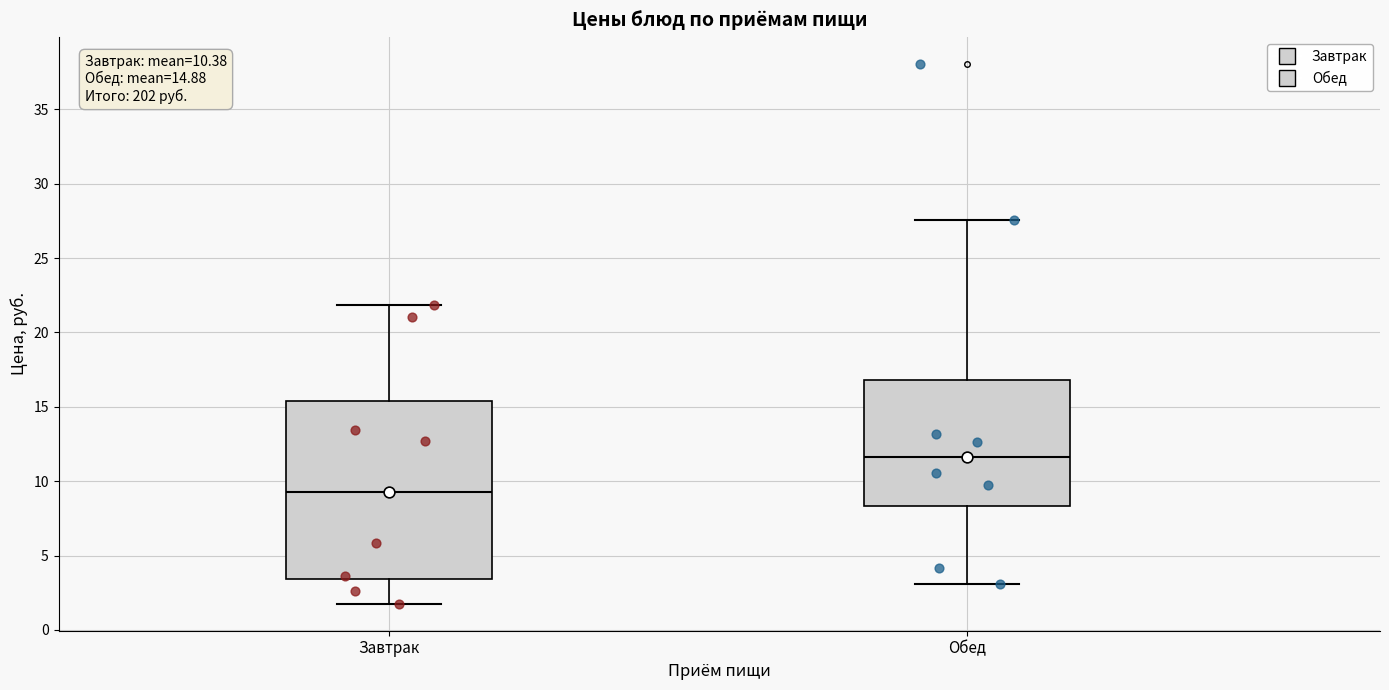

Which box has the highest median line?

Обед